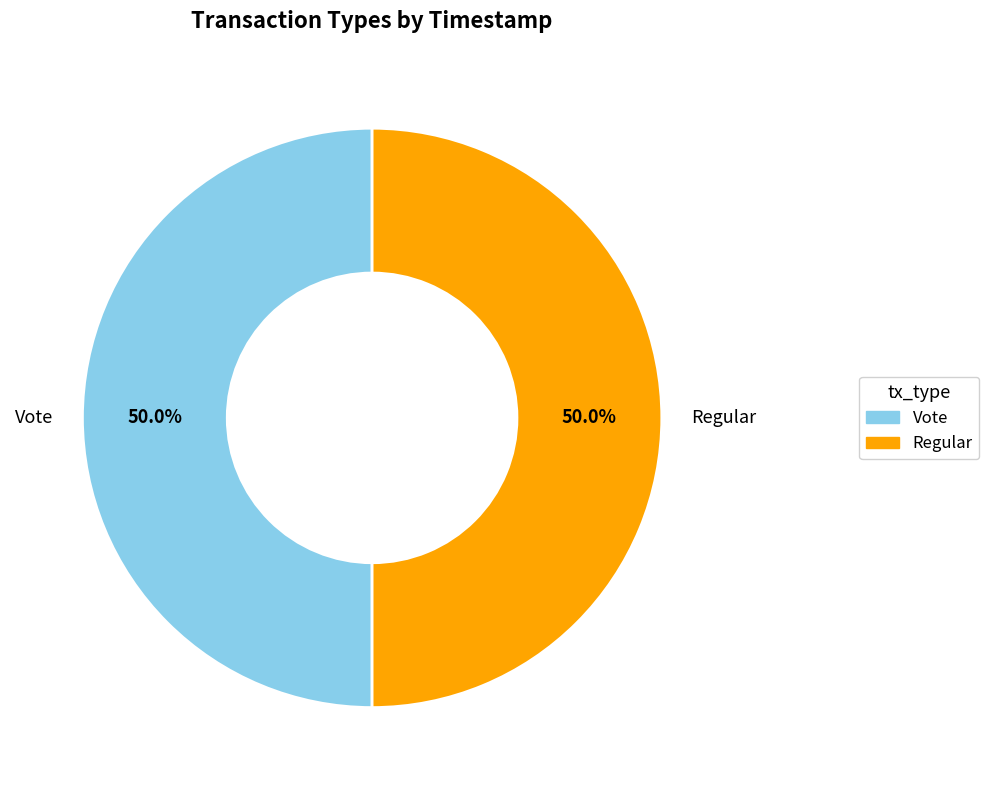

Approximately how many times larger is the value at Vote compared to Regular?

1.0